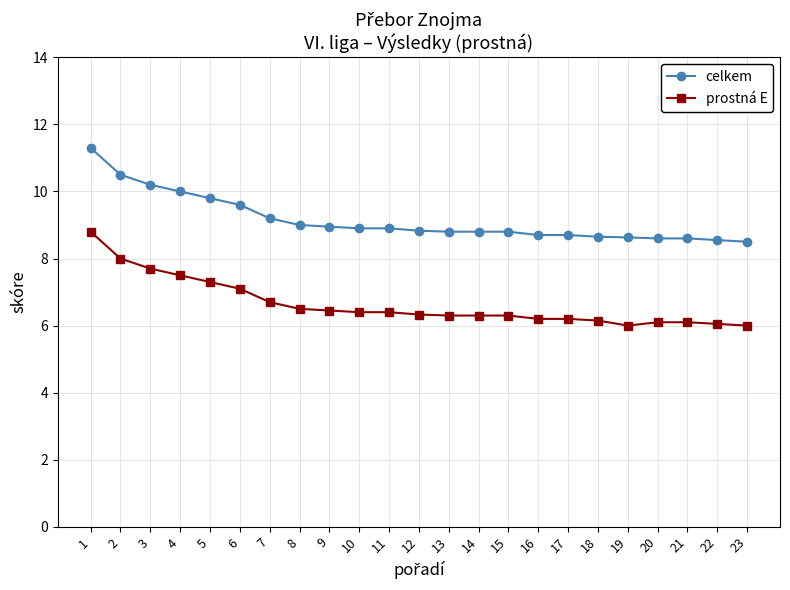

What is the maximum value shown in the chart?

11.3